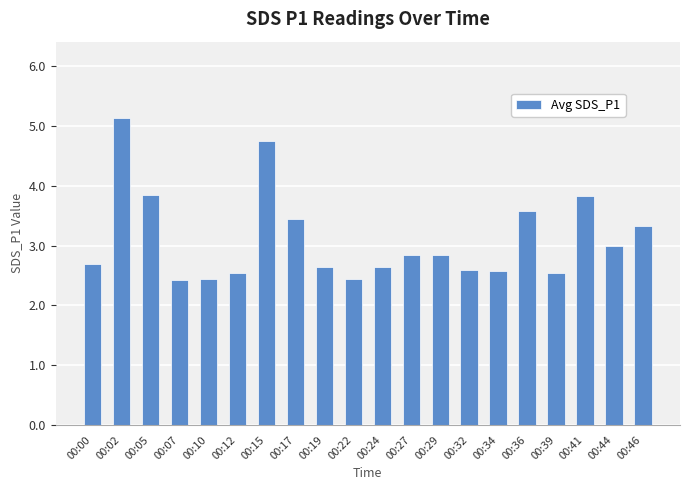

The value at 00:12 is 3.8. True or false?

False